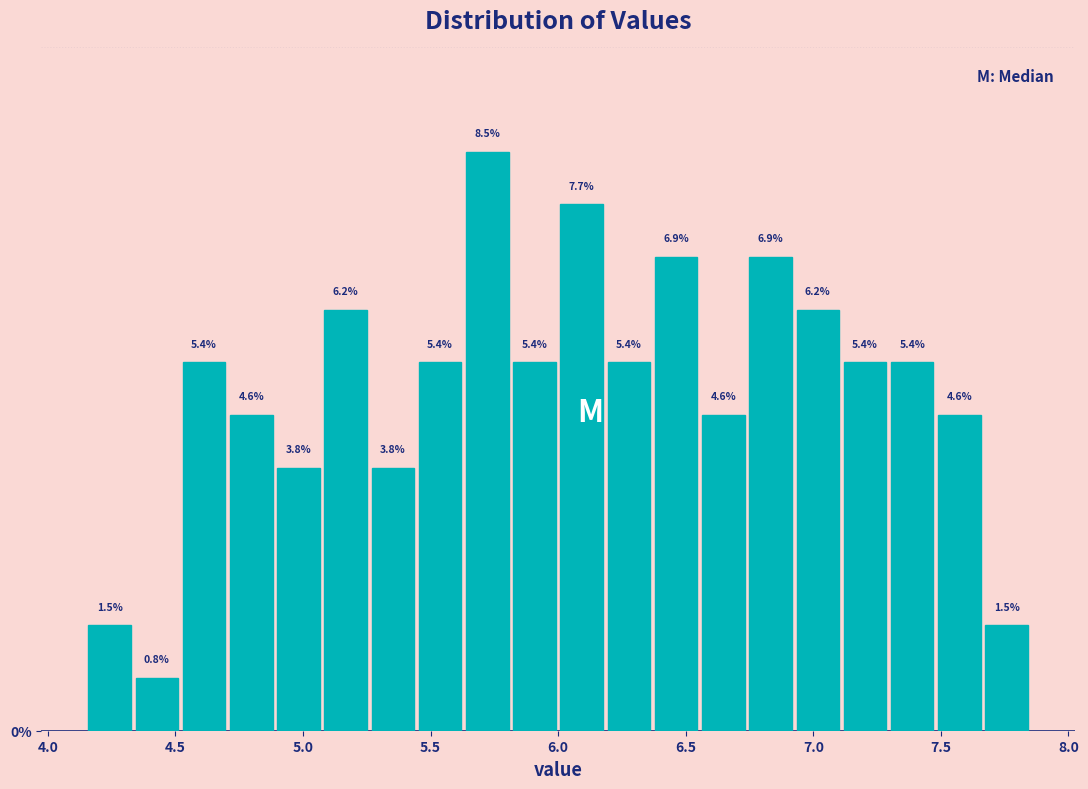

Around what value on the x-axis is the tallest bar? Give the approximate position of its centre, as read against the axis.

5.70